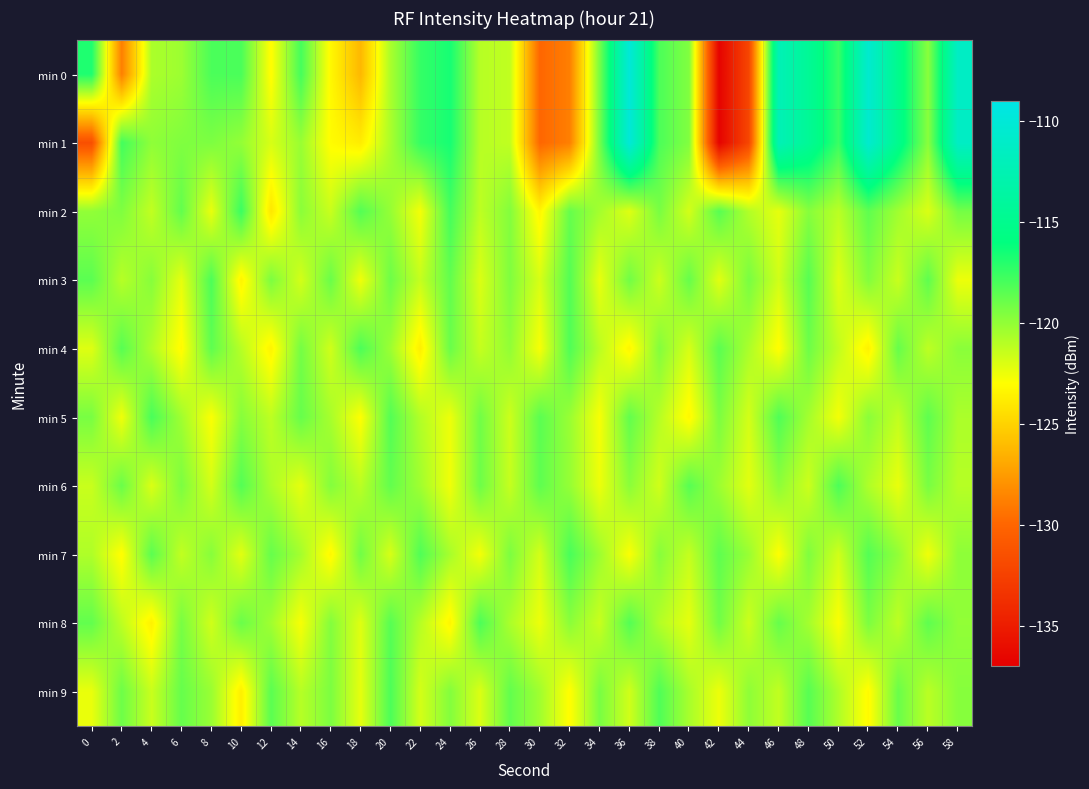

At 14, list the series in order from largest to smallest.

min 0, min 5, min 4, min 2, min 1, min 7, min 9, min 3, min 6, min 8